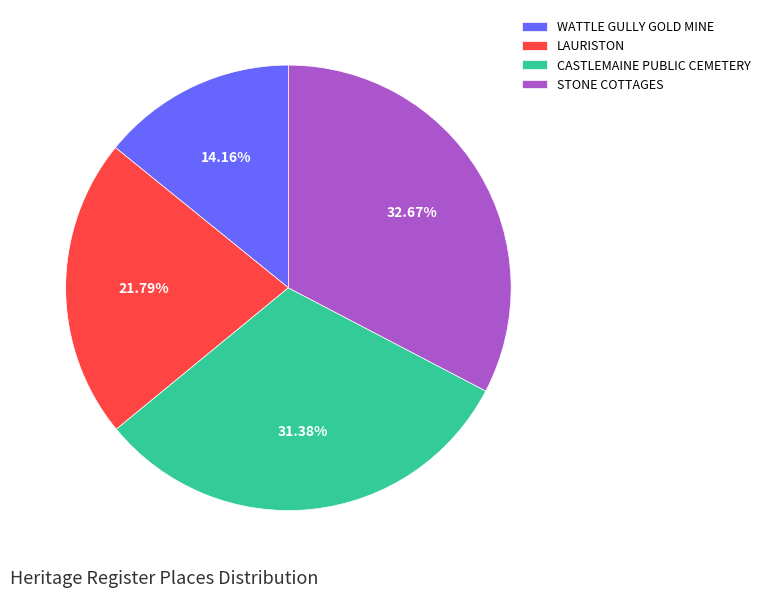

Approximately how many times larger is the value at LAURISTON compared to STONE COTTAGES?

0.7